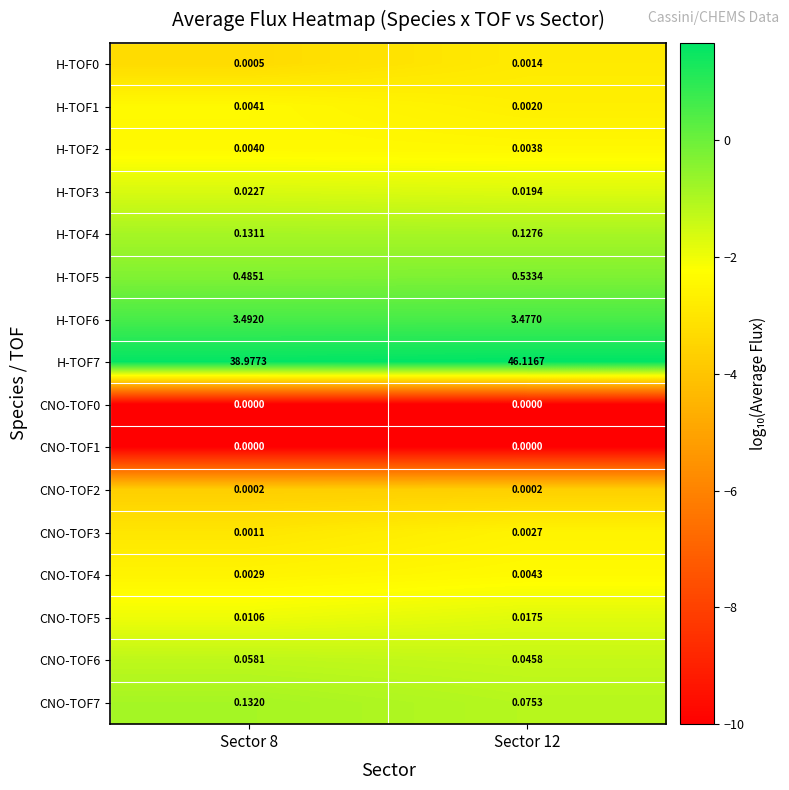

Is the value of CNO-TOF5 at Sector 12 greater than the value of H-TOF7 at Sector 12?

No